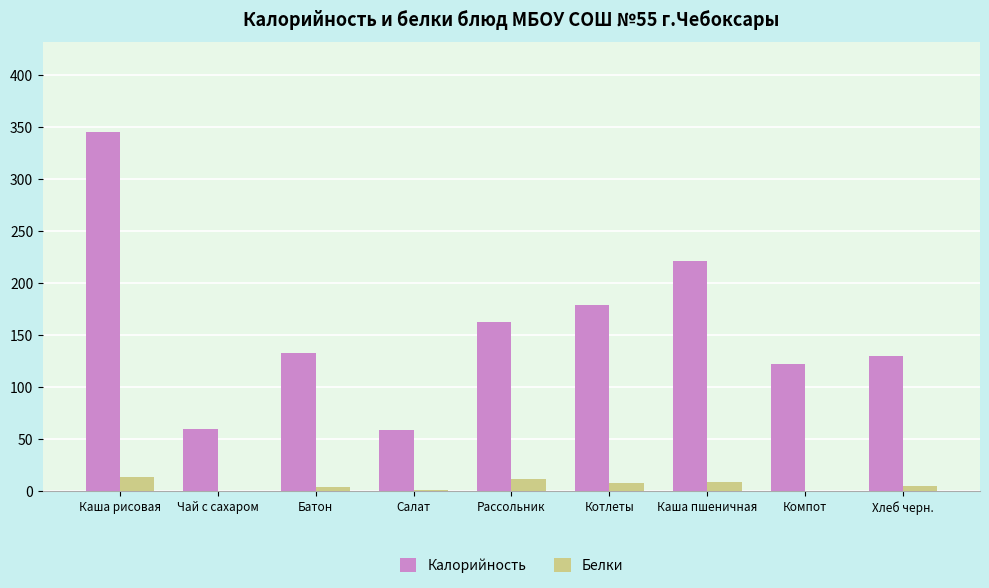

Which category has the highest value across all series?

Каша рисовая